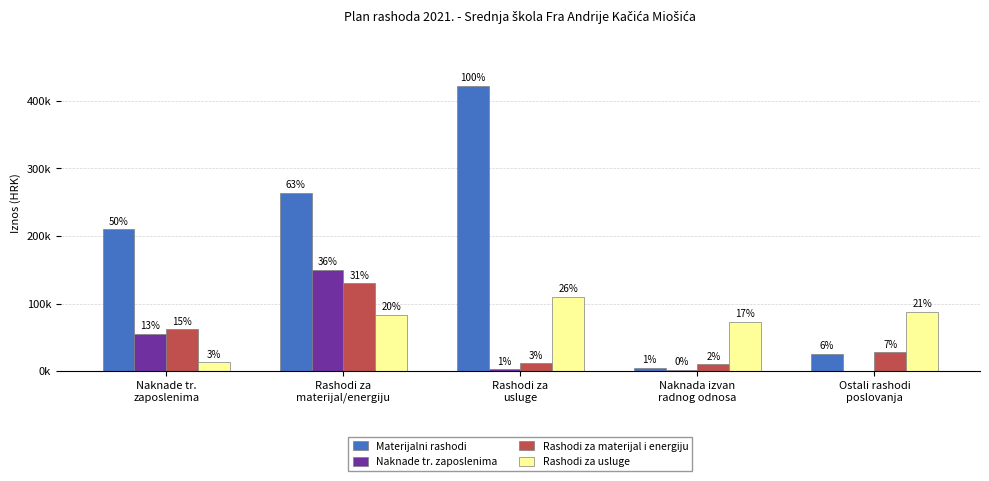

What is the sum of the Naknade tr. zaposlenima values at Rashodi za
usluge and Rashodi za
materijal/energiju?

153000